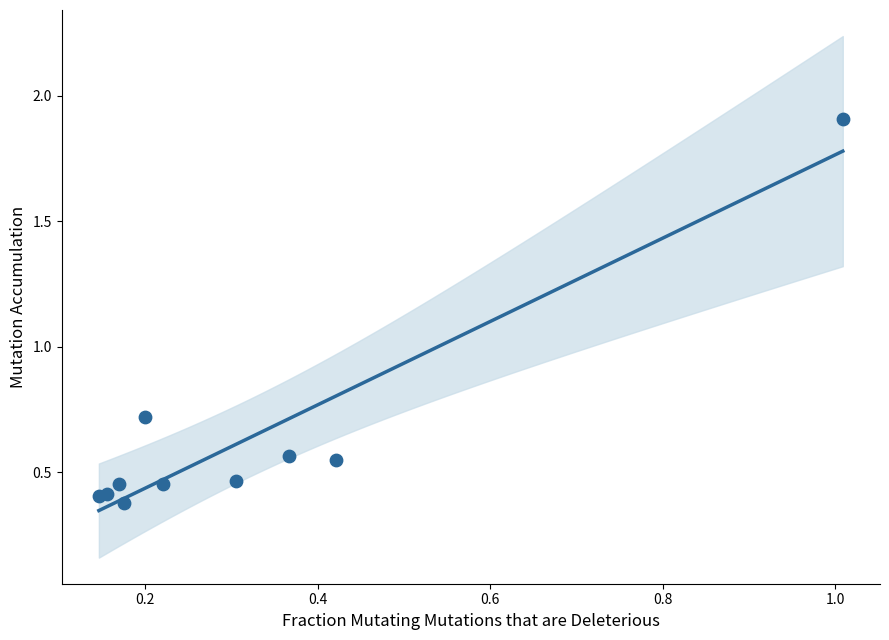

What Y value in the scatter plot is closest to 1?

0.7